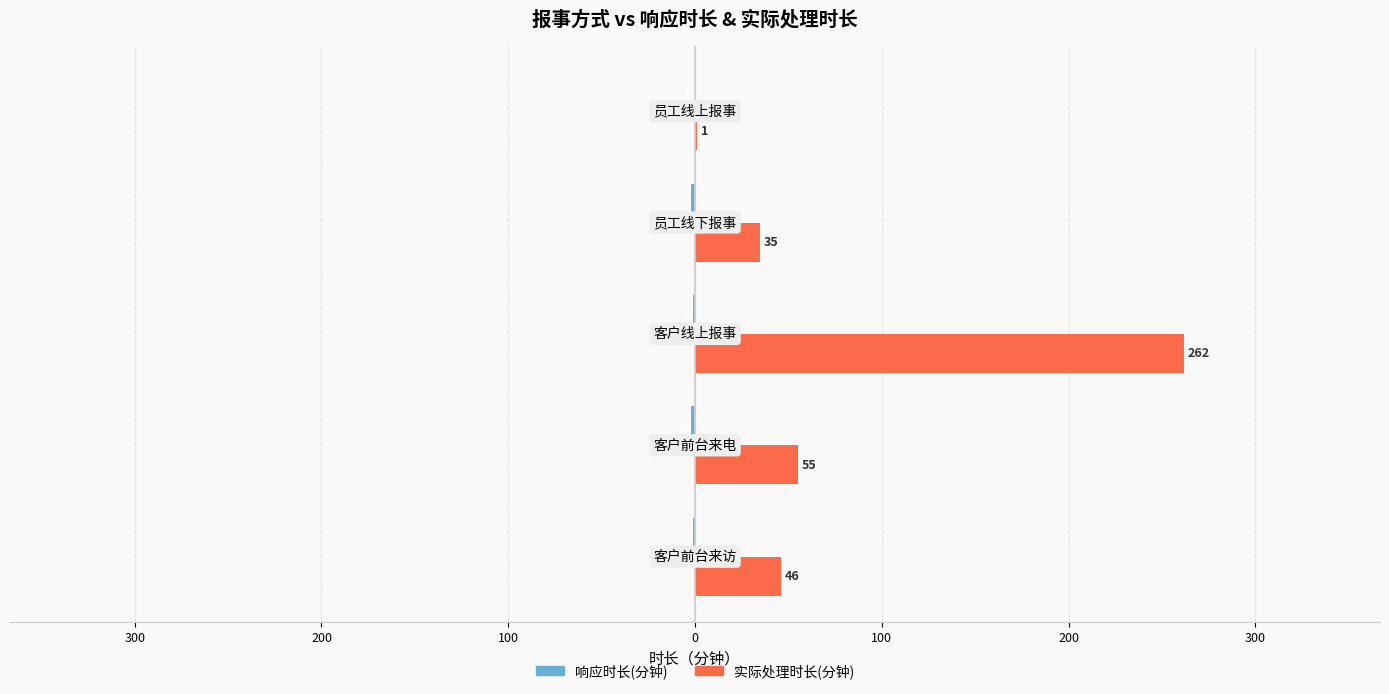

How many bars are there in total?

10